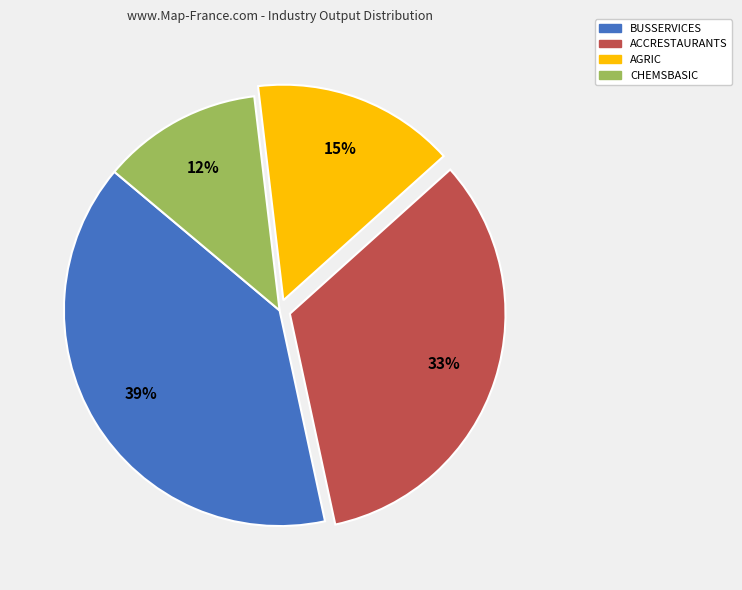

Is there a majority slice in this chart?

No